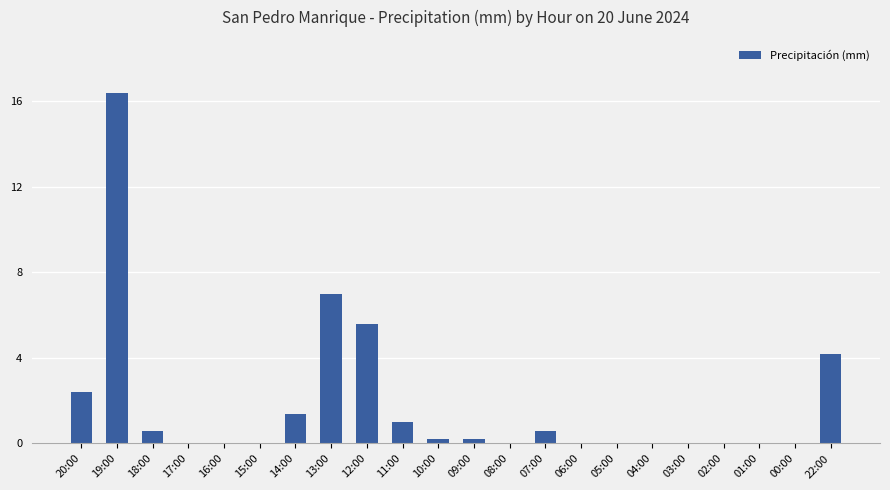

The value at 12:00 is 5.6. True or false?

True